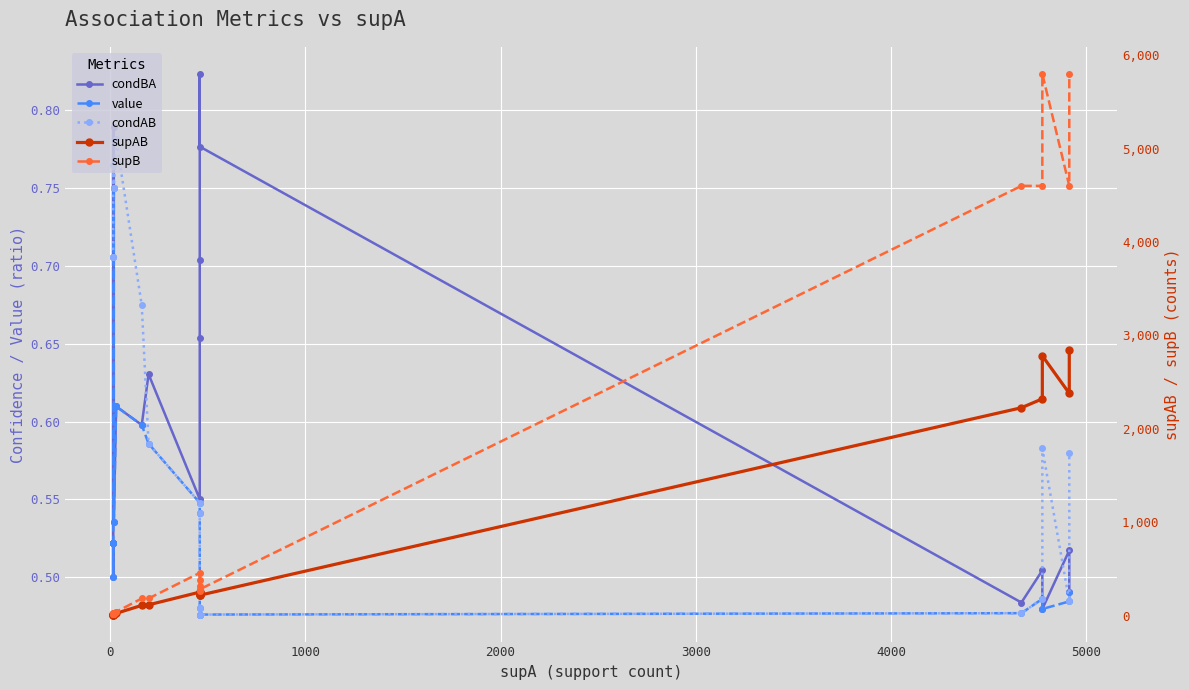

What are all the series names shown in the legend?

condBA, value, condAB, supAB, supB